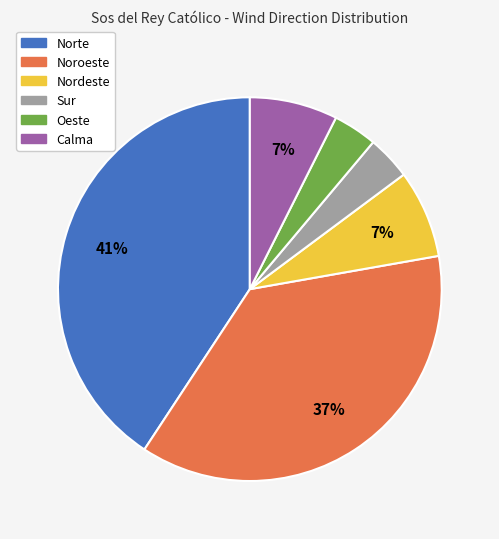

True or false: Norte accounts for 34% of the total.

False